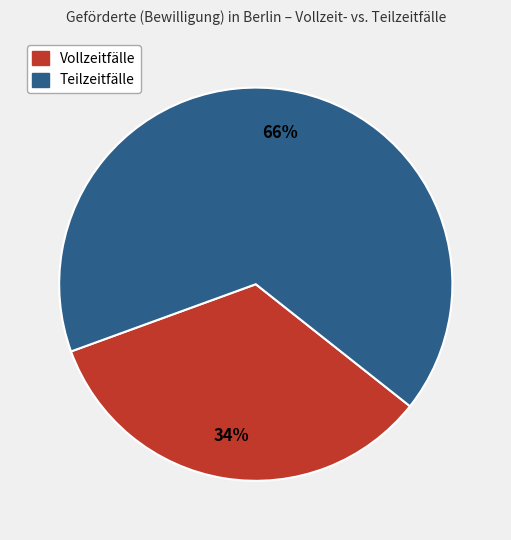

How many slices are in this pie chart?

2